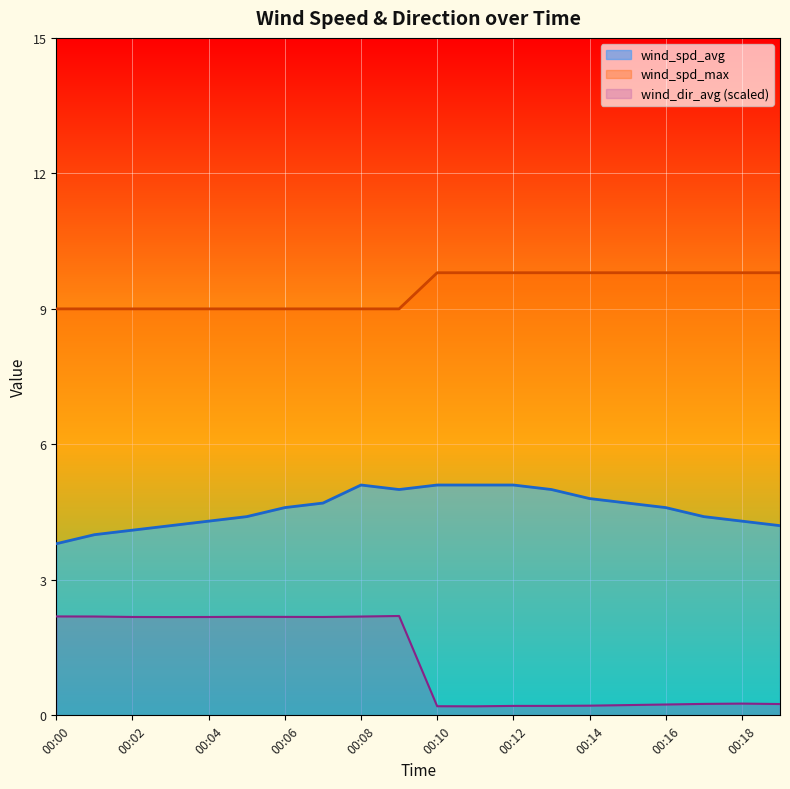

At 00:13, list the series in order from largest to smallest.

wind_spd_max, wind_spd_avg, wind_dir_avg